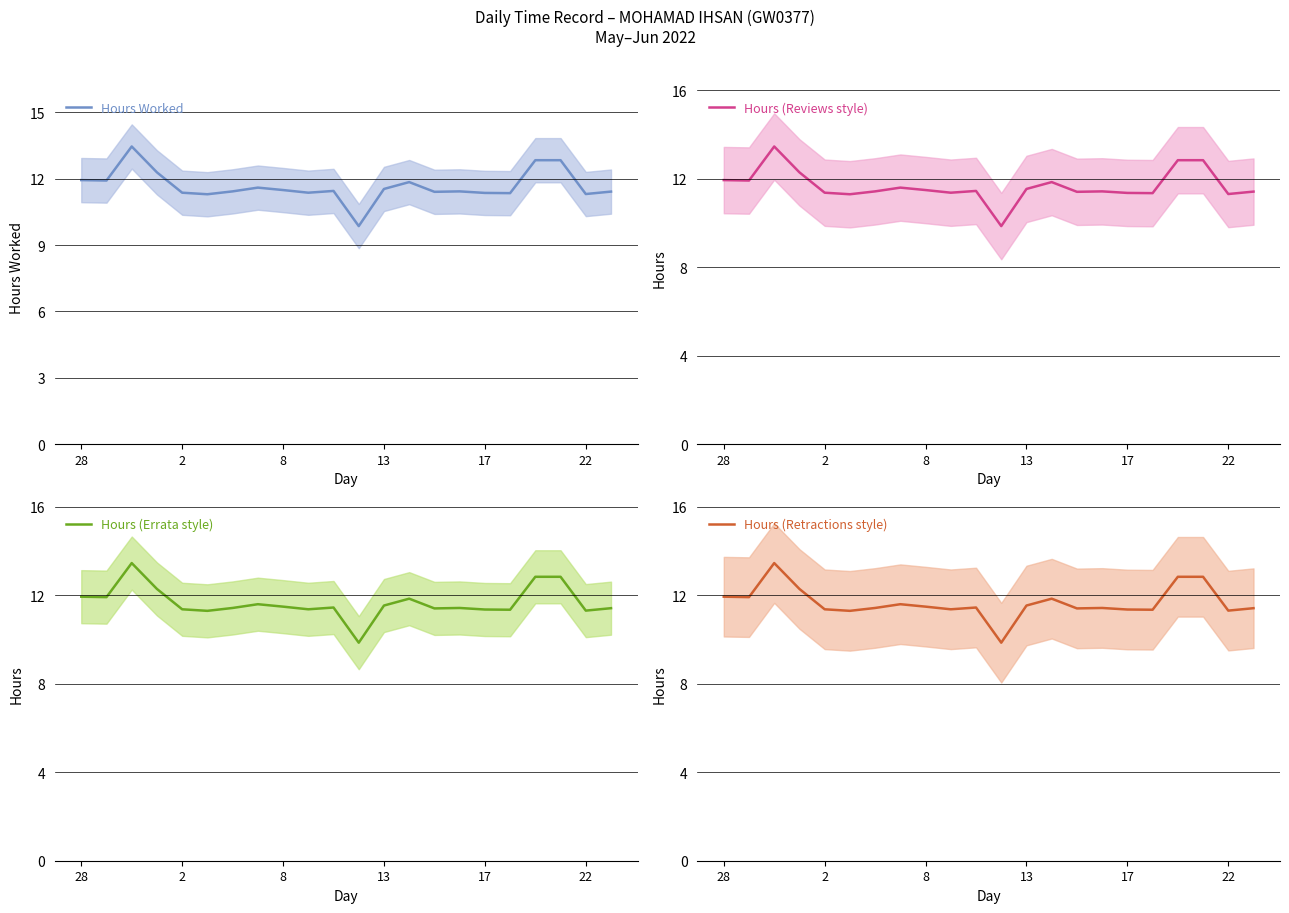

Reading right to left, list all the values displayed in this chart.

Hours Worked: 11.4	11.3	12.8	12.8	11.3	11.4	11.4	11.4	11.8	11.5	9.9	11.4	11.4	11.5	11.6	11.4	11.3	11.4	12.3	13.5	11.9	11.9
Hours (Reviews style): 11.4	11.3	12.8	12.8	11.3	11.4	11.4	11.4	11.8	11.5	9.9	11.4	11.4	11.5	11.6	11.4	11.3	11.4	12.3	13.5	11.9	11.9
Hours (Errata style): 11.4	11.3	12.8	12.8	11.3	11.4	11.4	11.4	11.8	11.5	9.9	11.4	11.4	11.5	11.6	11.4	11.3	11.4	12.3	13.5	11.9	11.9
Hours (Retractions style): 11.4	11.3	12.8	12.8	11.3	11.4	11.4	11.4	11.8	11.5	9.9	11.4	11.4	11.5	11.6	11.4	11.3	11.4	12.3	13.5	11.9	11.9